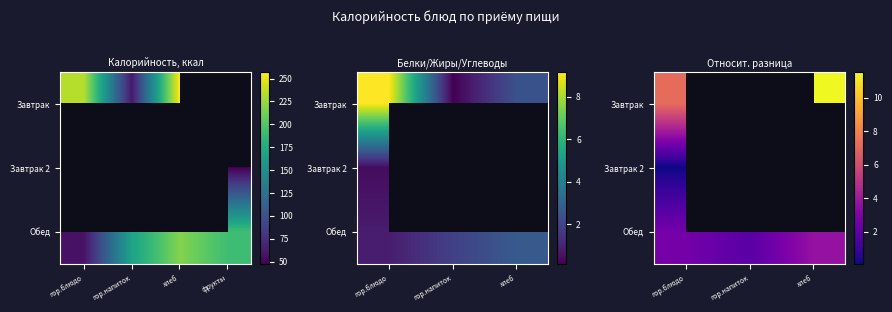

At how many categories does at least one series exceed 2?

2